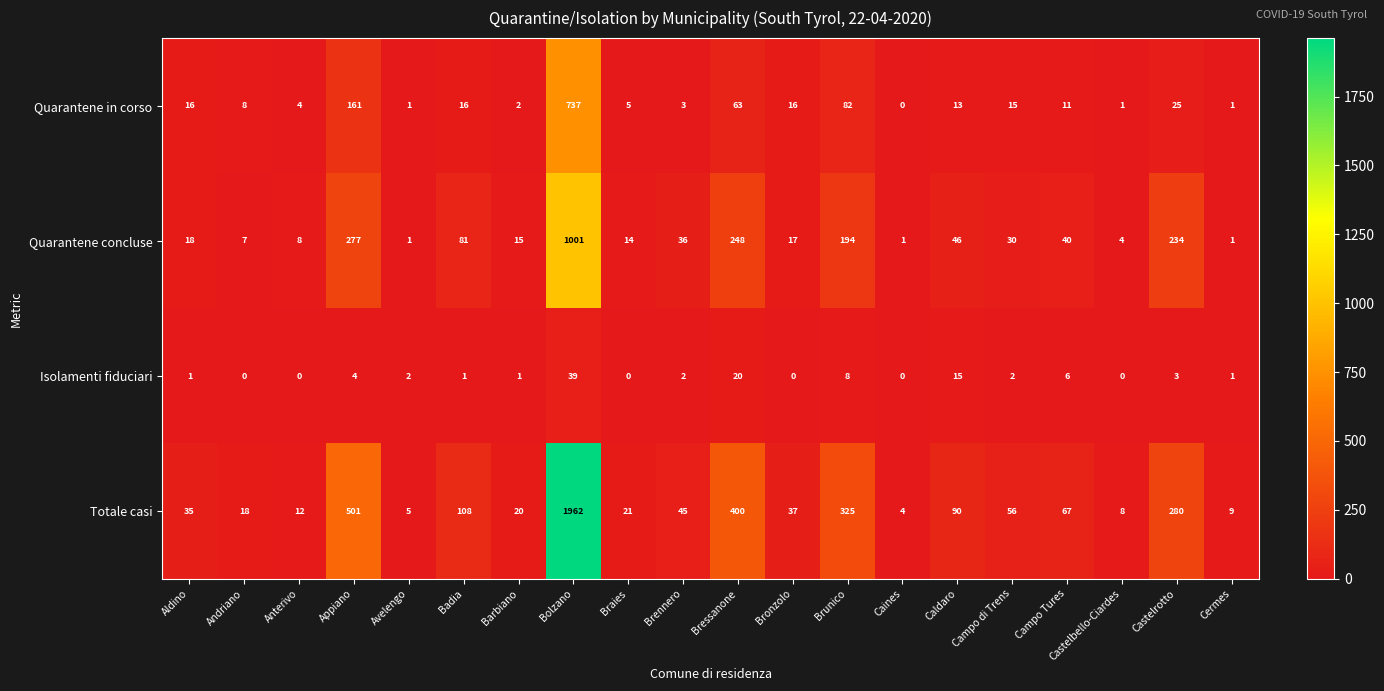

What is the difference between the highest and lowest values at Bressanone?

380